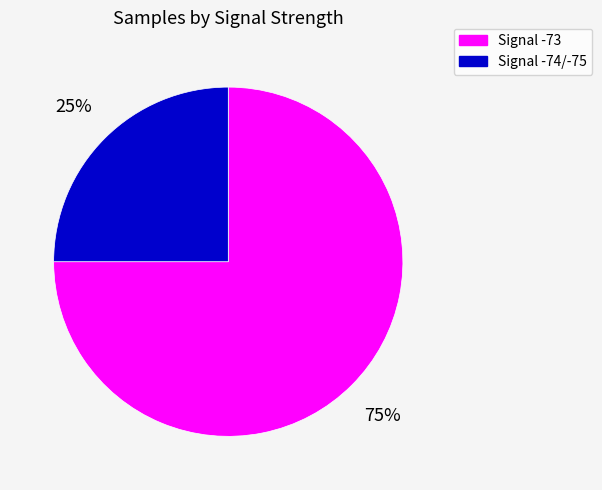

Is there a majority slice in this chart?

Yes